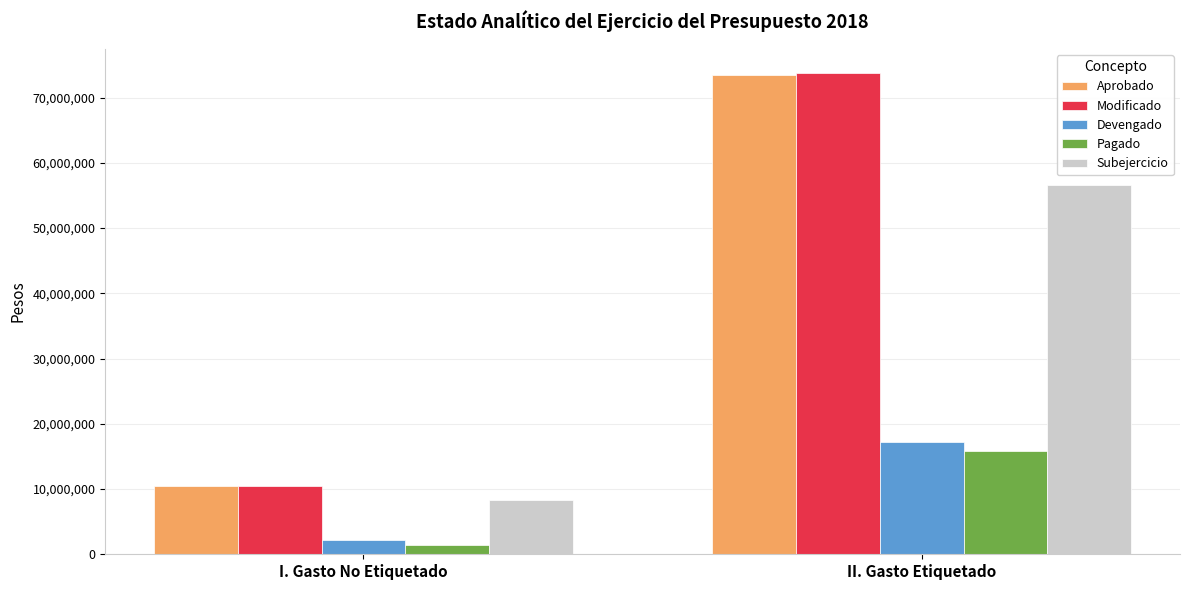

At how many categories does at least one series exceed 65240947?

1